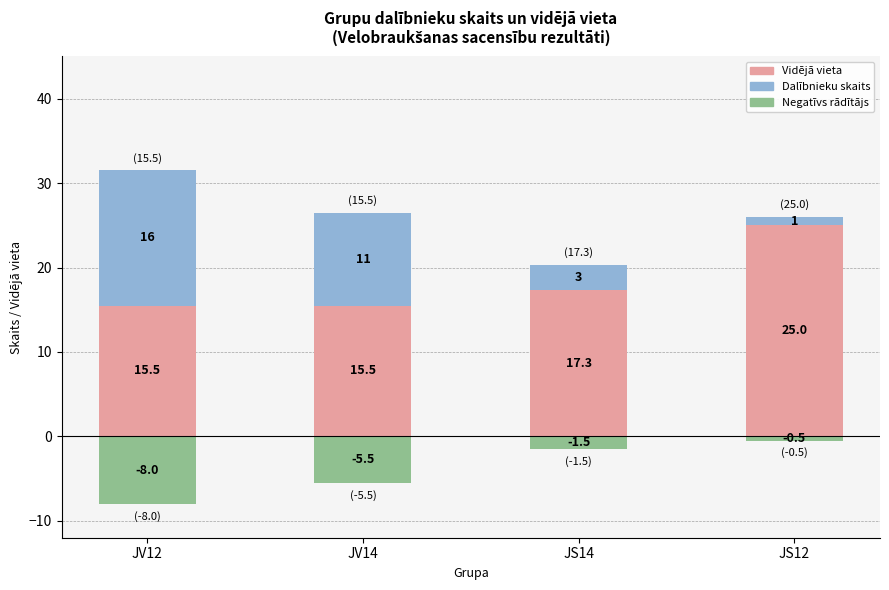

What is the difference between the maximum and second lowest values in the Negatīvs (skaits × -0.5) series?

5.0